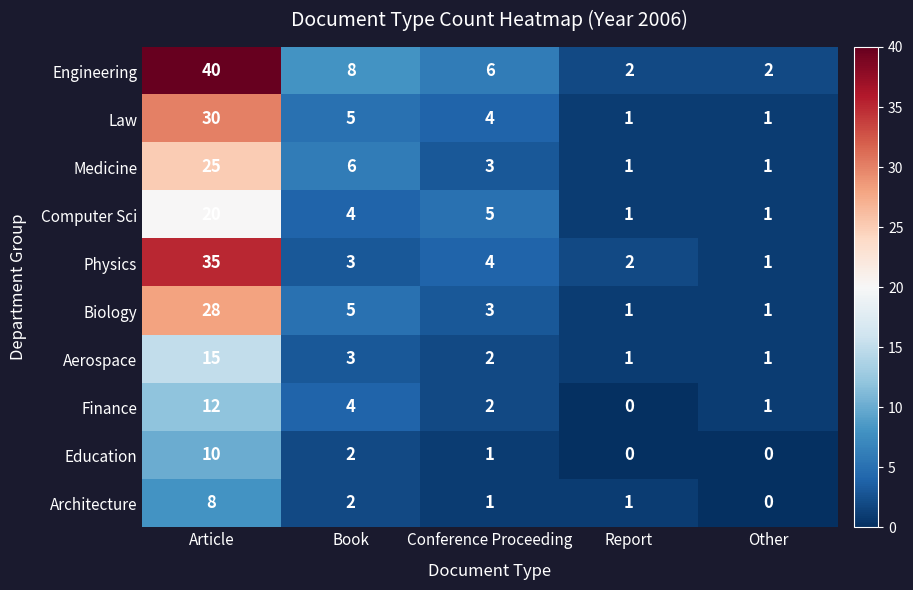

Which series has the largest range (max minus min)?

Engineering